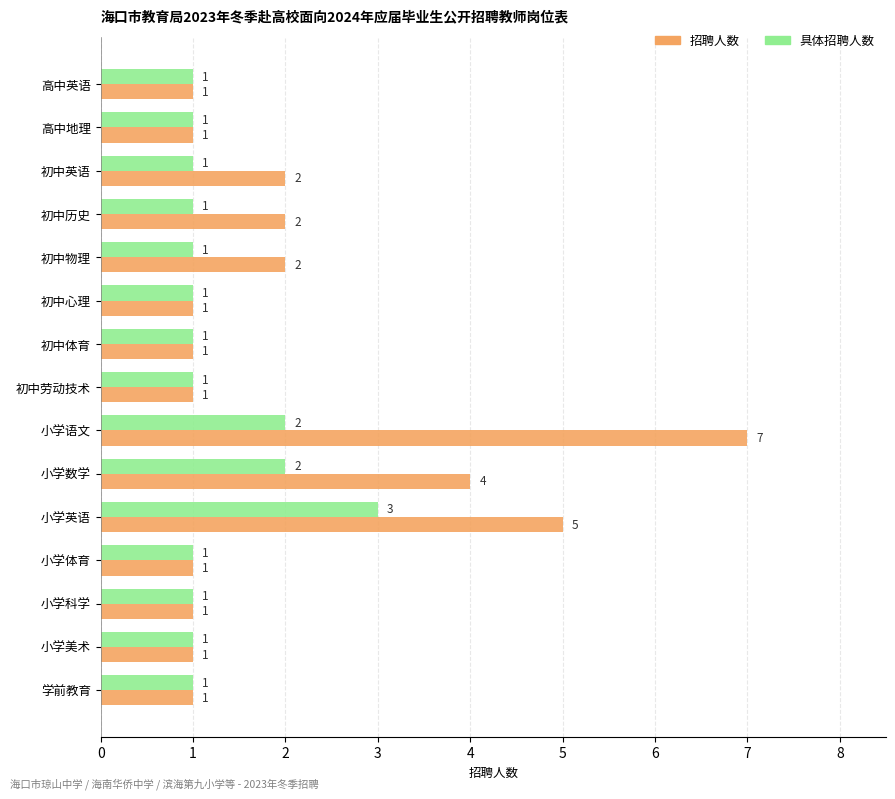

Which series has the largest range (max minus min)?

招聘人数